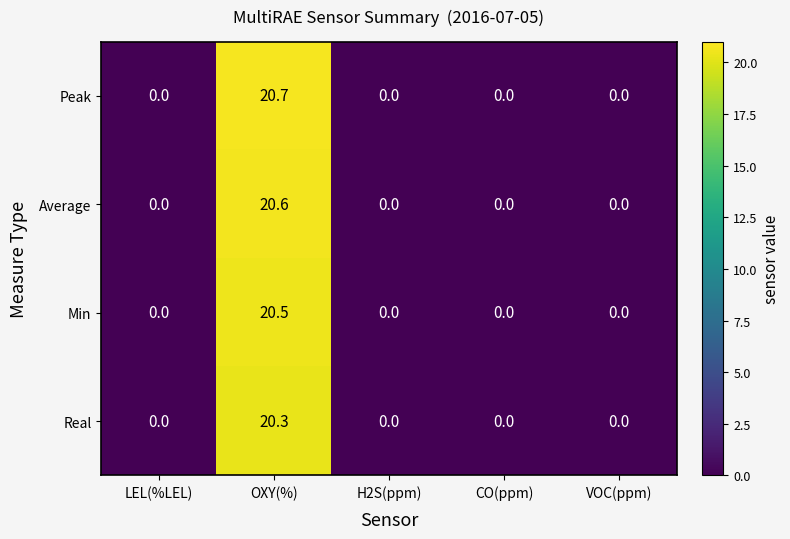

Reading left to right, what are all the values shown in this chart?

Peak: 0.0	20.7	0.0	0.0	0.0
Average: 0.0	20.6	0.0	0.0	0.0
Min: 0.0	20.5	0.0	0.0	0.0
Real: 0.0	20.3	0.0	0.0	0.0